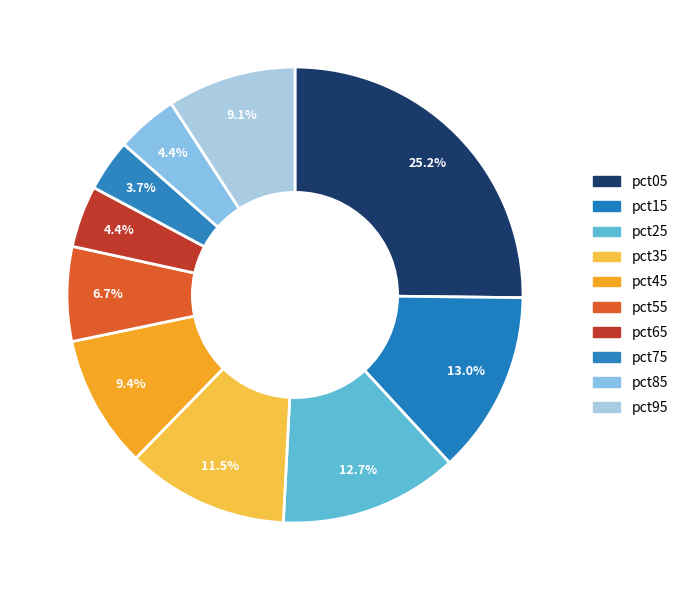

True or false: pct05 accounts for 25% of the total.

True